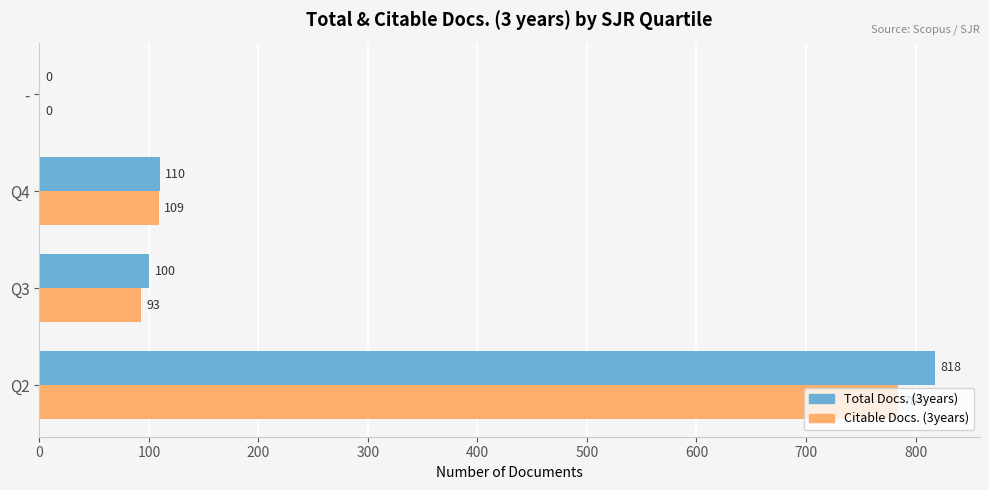

How many categories are shown in the chart?

4